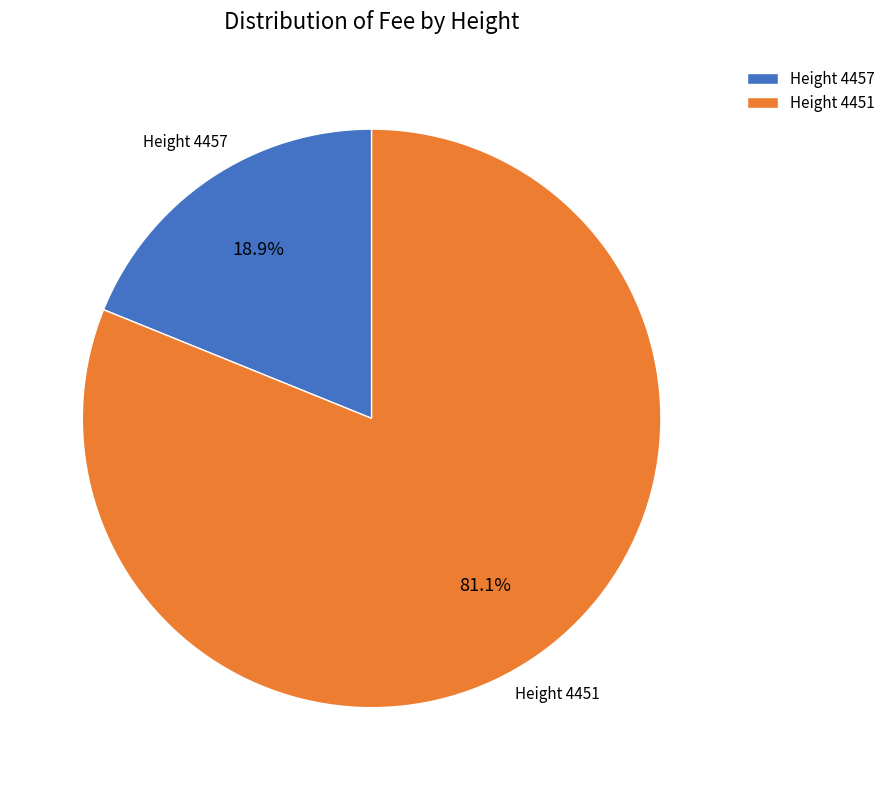

Which slice is the smallest?

Height 4457